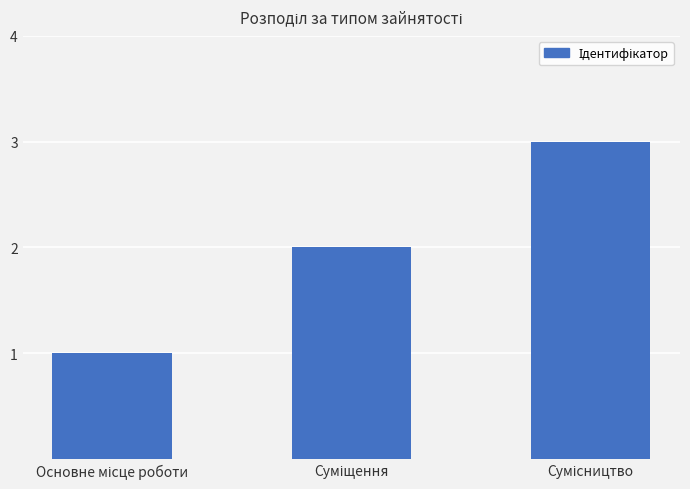

What is the greatest value displayed?

3